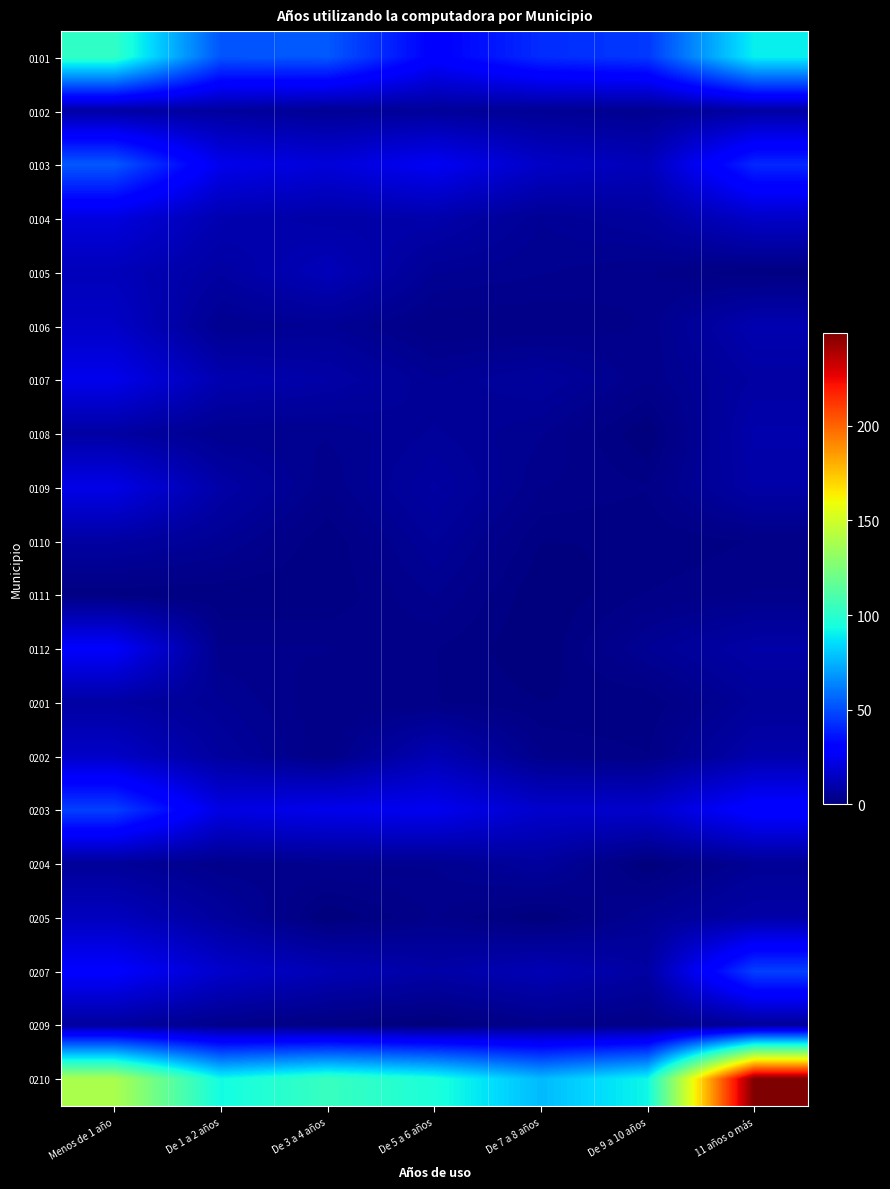

At De 9 a 10 años, list the series in order from smallest to largest.

0108, 0204, 0110, 0201, 0109, 0111, 0202, 0209, 0105, 0106, 0107, 0102, 0112, 0205, 0104, 0207, 0103, 0203, 0101, 0210